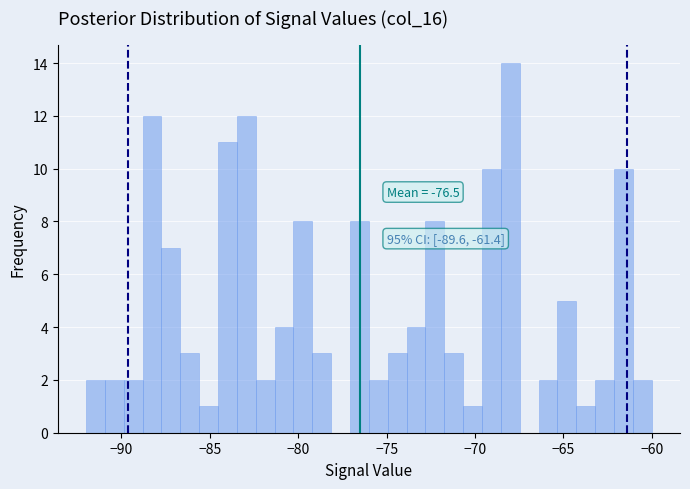

Read against the x-axis, roughly where is the centre of the tallest bar?

-68.0